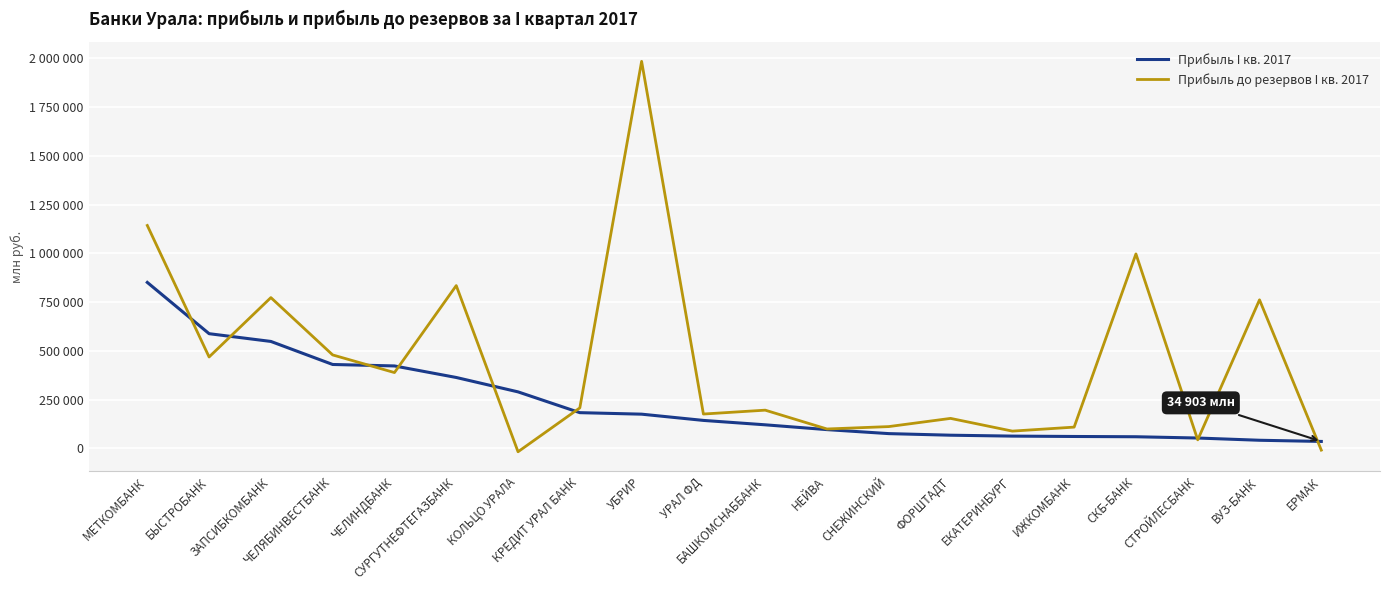

Which category has the lowest value in the Прибыль до резервов I кв. 2017 series?

КОЛЬЦО УРАЛА